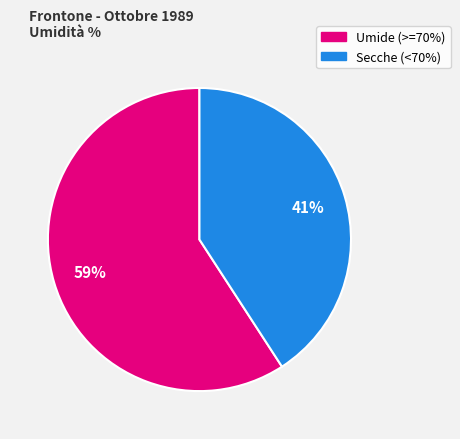

To the nearest percent, what is the difference between the largest and smallest slice percentages?

18%